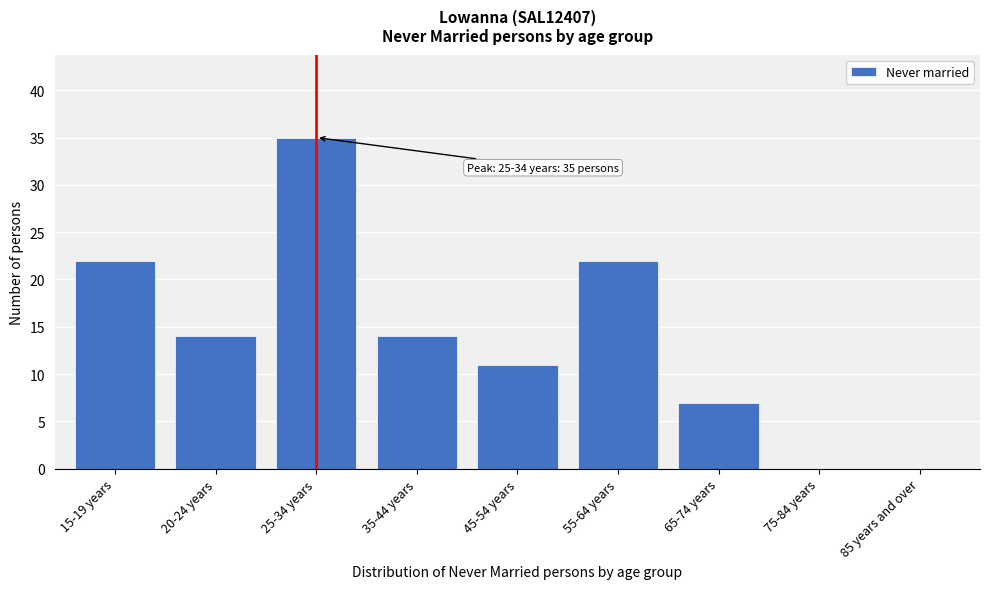

Reading right to left, transcribe all the data shown in this chart.

85 years and over=0	75-84 years=0	65-74 years=7	55-64 years=22	45-54 years=11	35-44 years=14	25-34 years=35	20-24 years=14	15-19 years=22